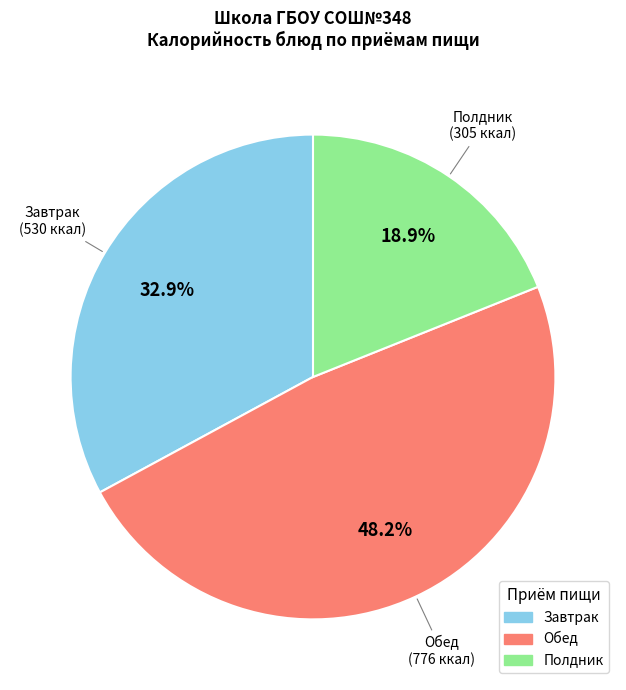

Is there any slice that represents more than half of the pie?

No